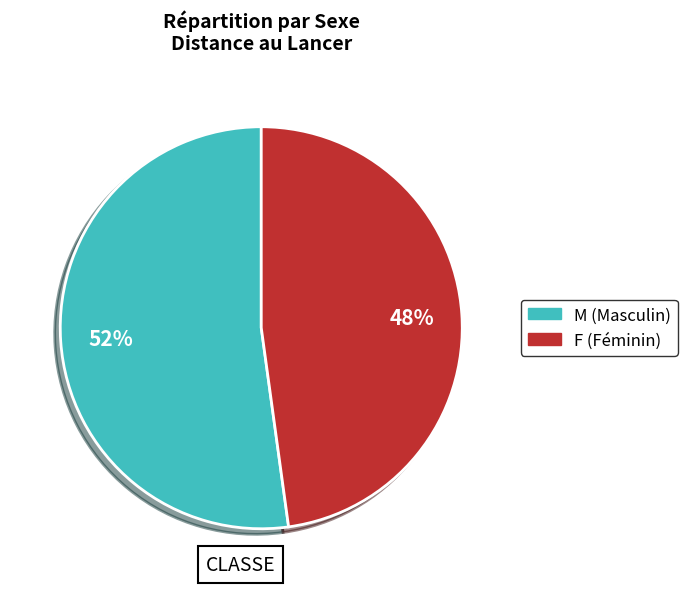

To the nearest percent, what is the average slice percentage?

50%